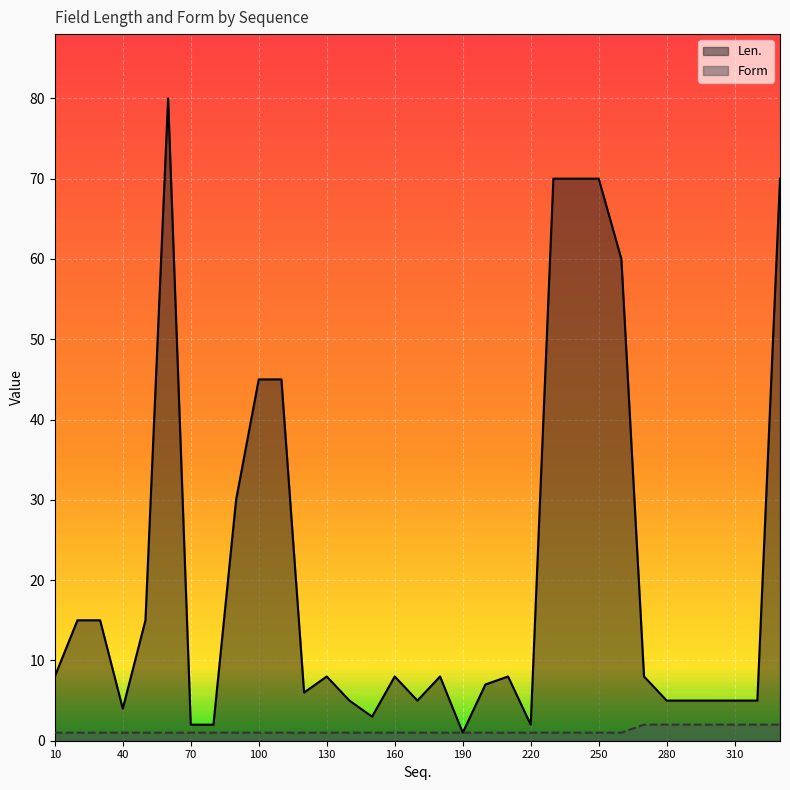

Which series has the widest spread of values?

Len.